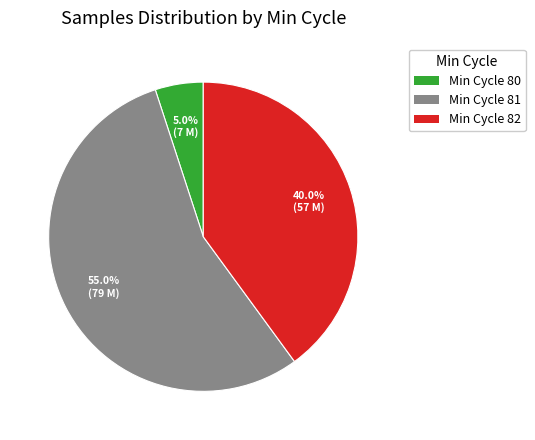

Is there any slice that represents more than half of the pie?

Yes